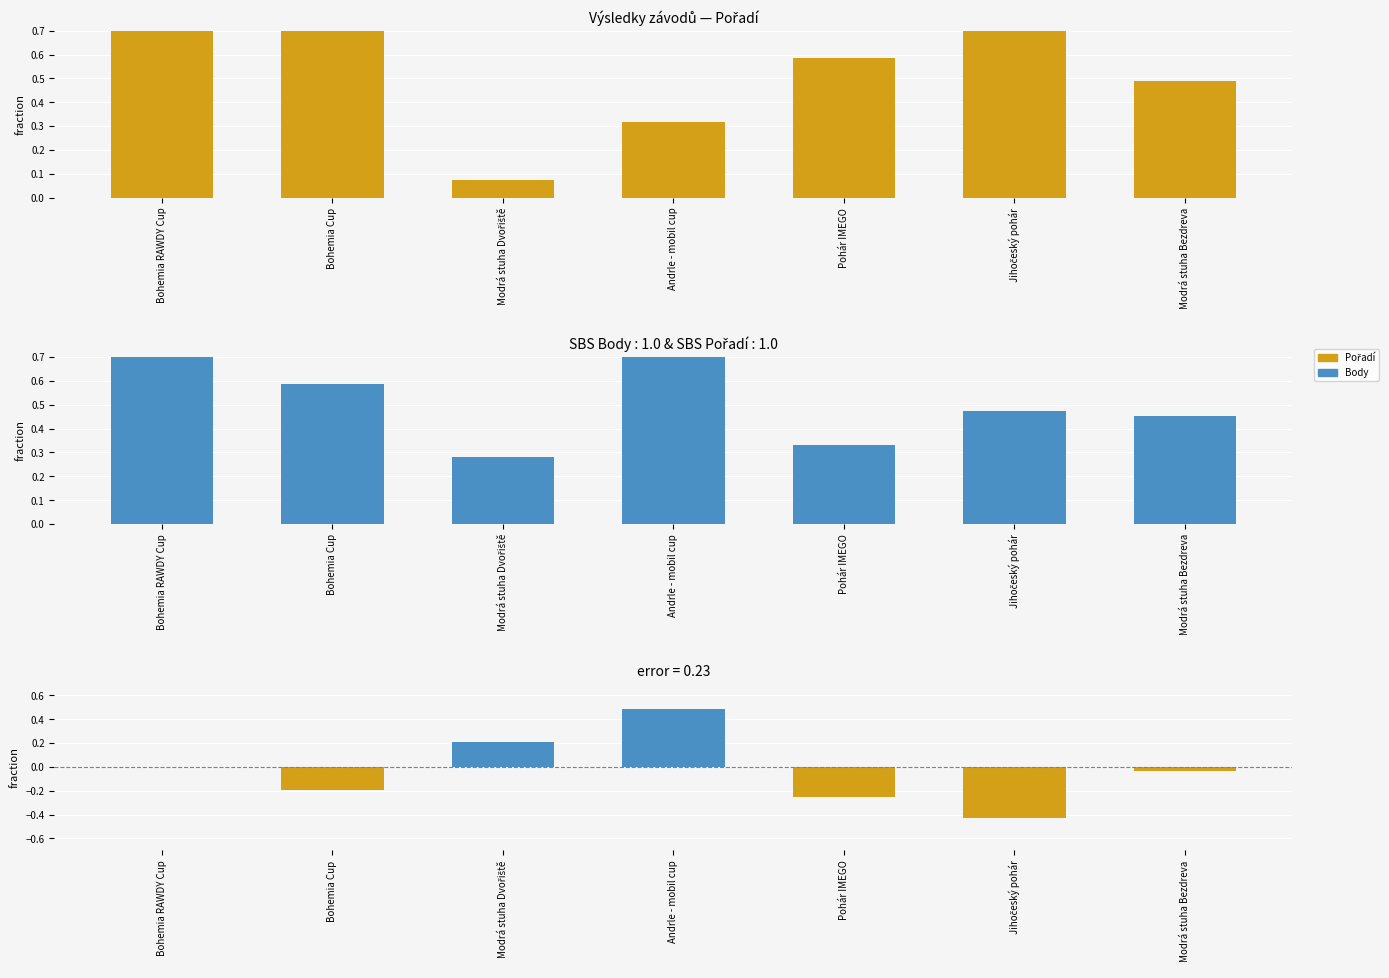

How many bars are there in total?

21